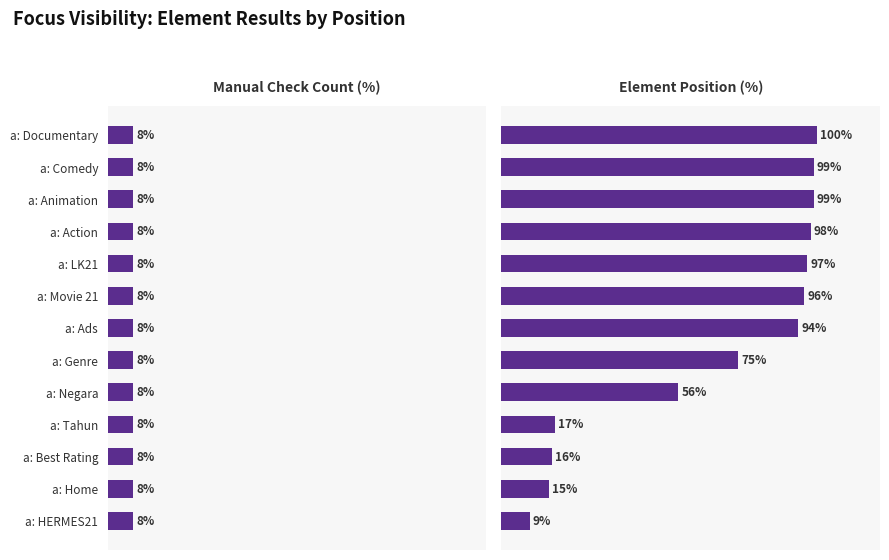

Which series has the largest total across all categories?

Element Position (%)